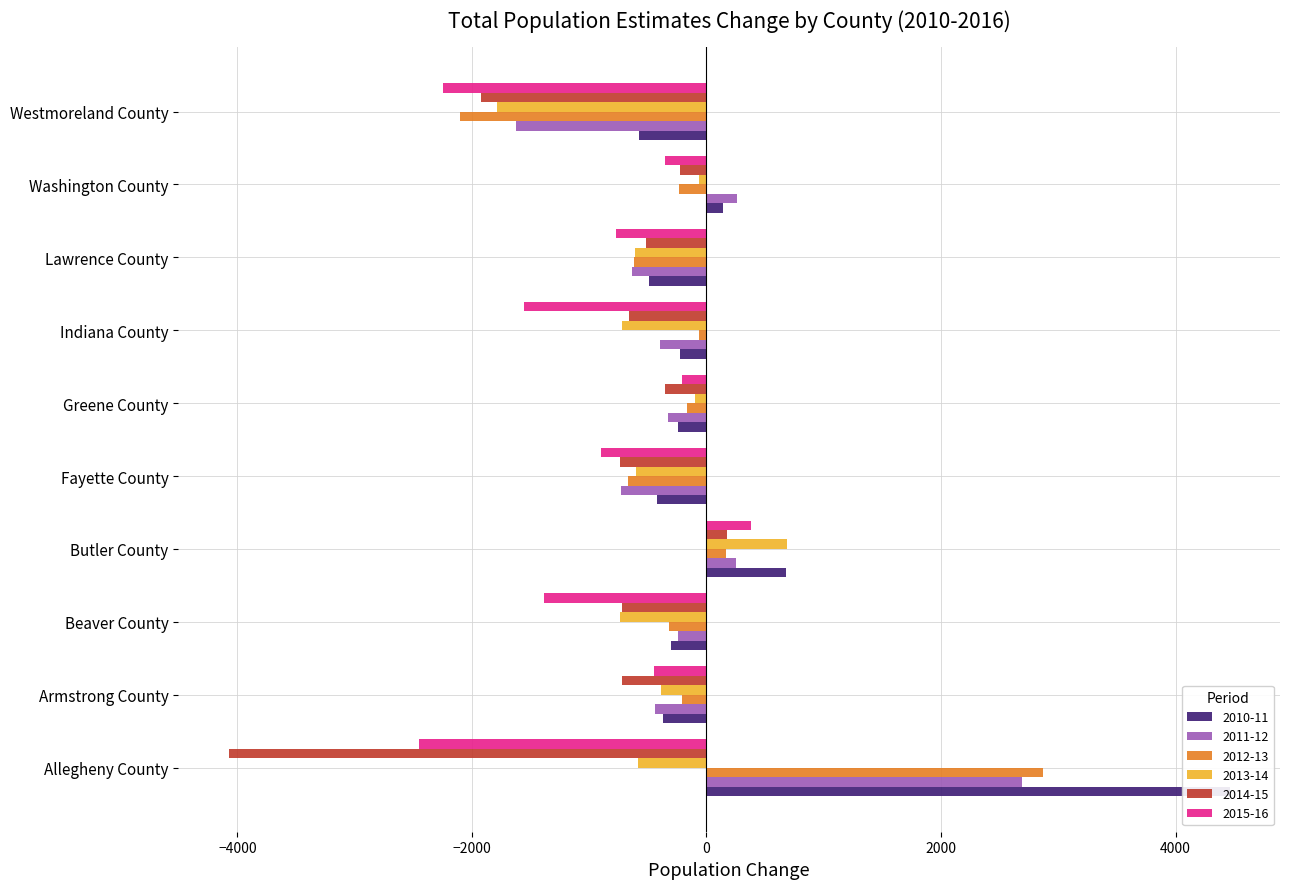

Which series has the largest total across all categories?

2010-11